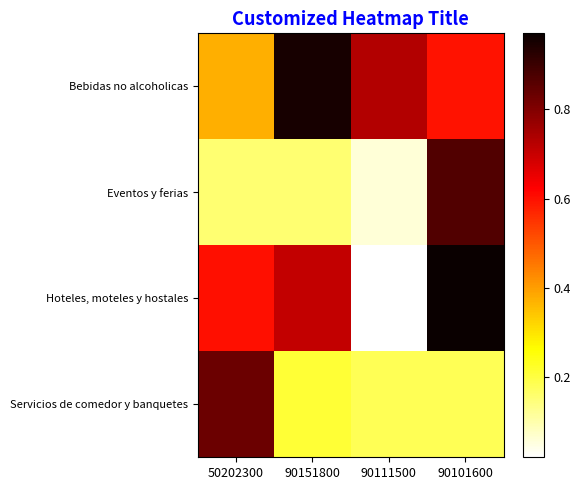

What is the spread (max minus min) of values at 90101600?

0.8